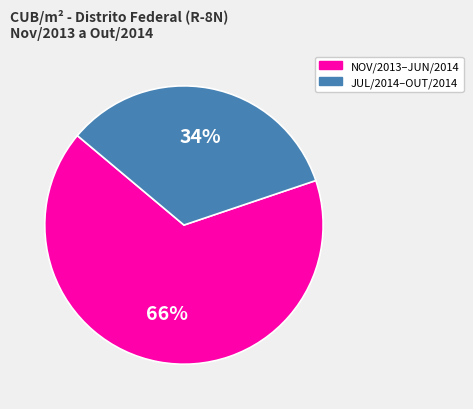

To the nearest percent, what is the average slice percentage?

50%